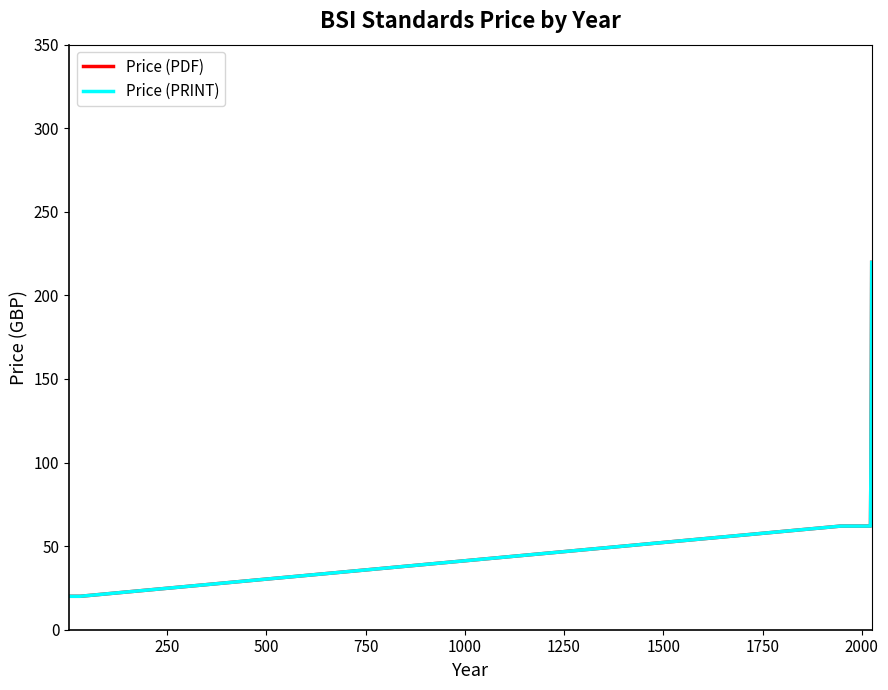

What is the maximum value for Price (PRINT)?

219.8